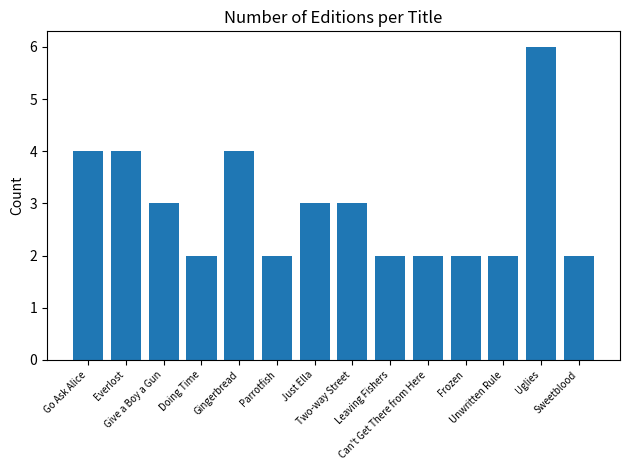

Is it true that the value at Frozen is 4?

False